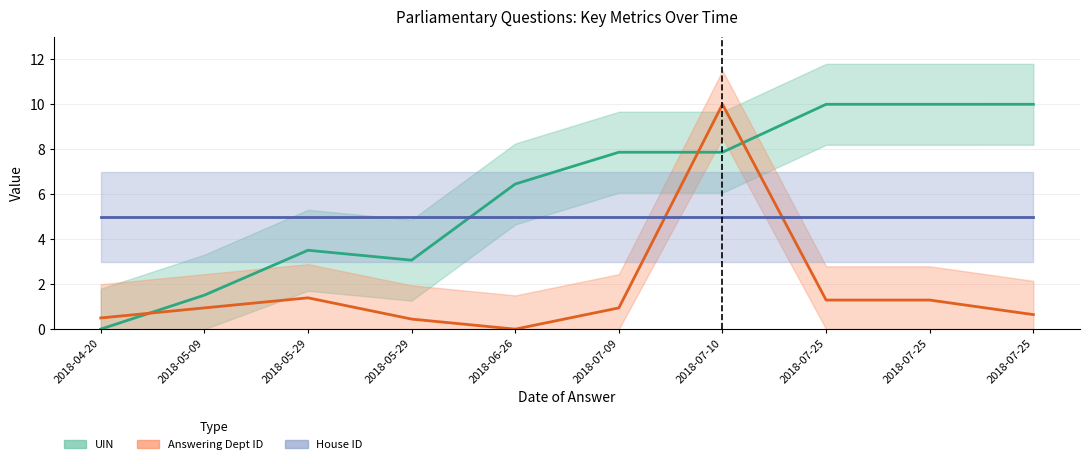

How many interior local peaks does the Answering Dept ID series have?

2